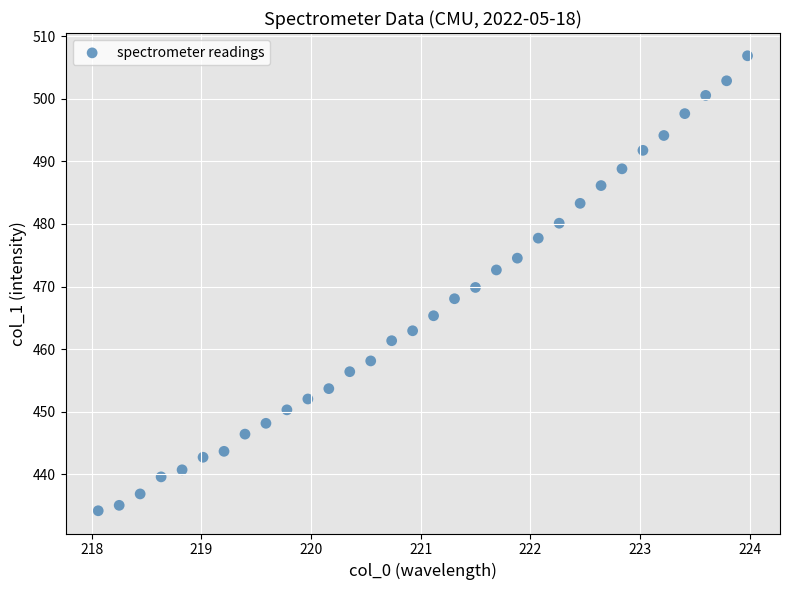

What is the range of Y values (max minus min)?

72.6